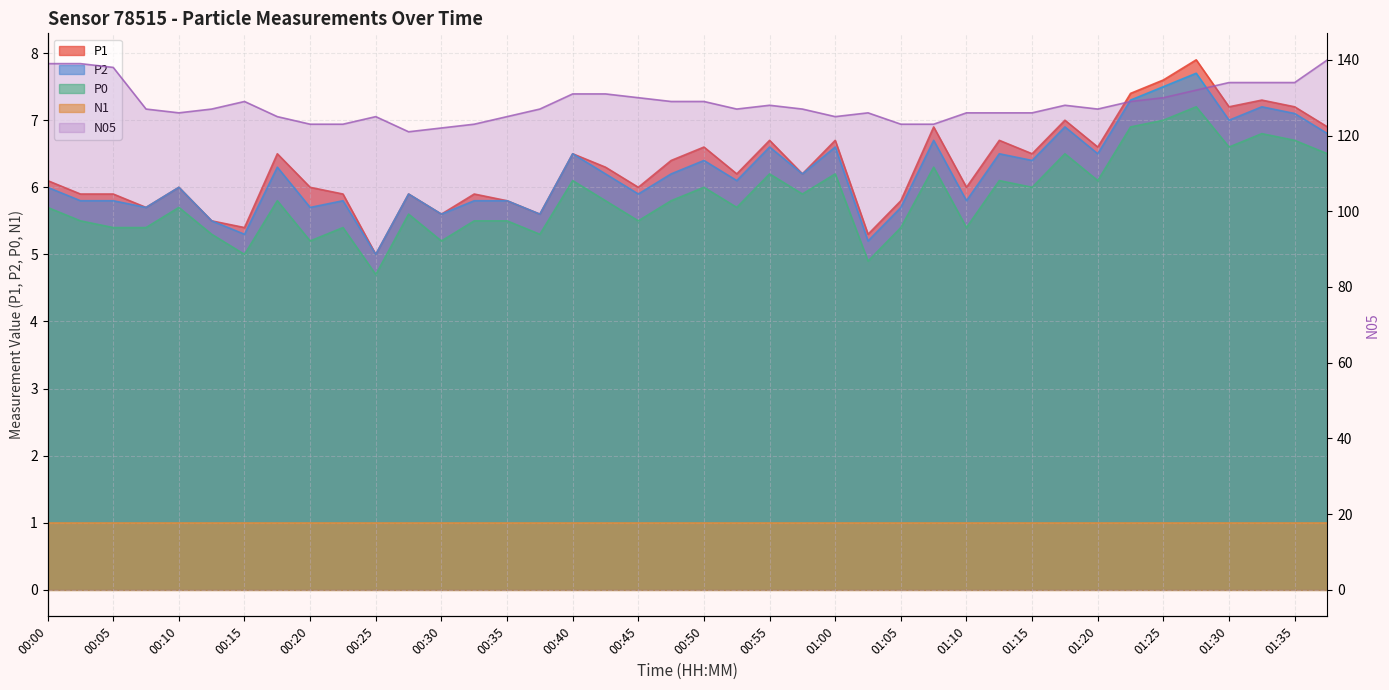

Does the chart display data point markers on the line(s)?

No